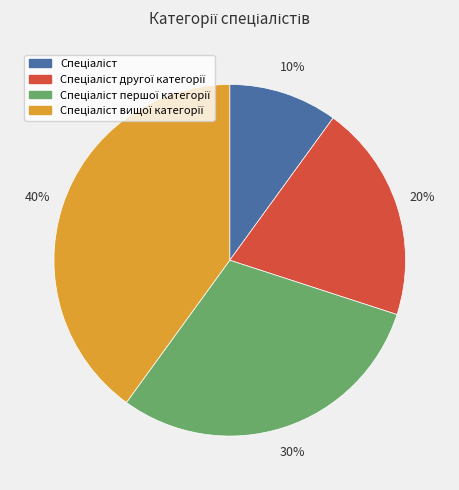

To the nearest percent, what is the difference between the largest and smallest slice percentages?

30%